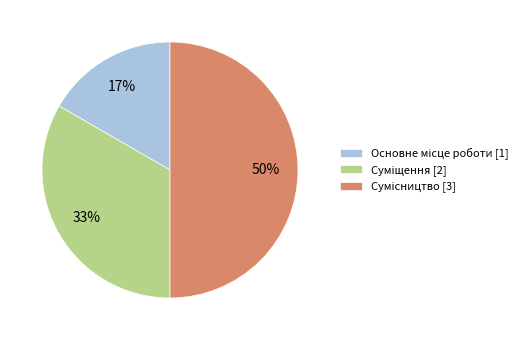

To the nearest percent, what is the average slice percentage?

33%